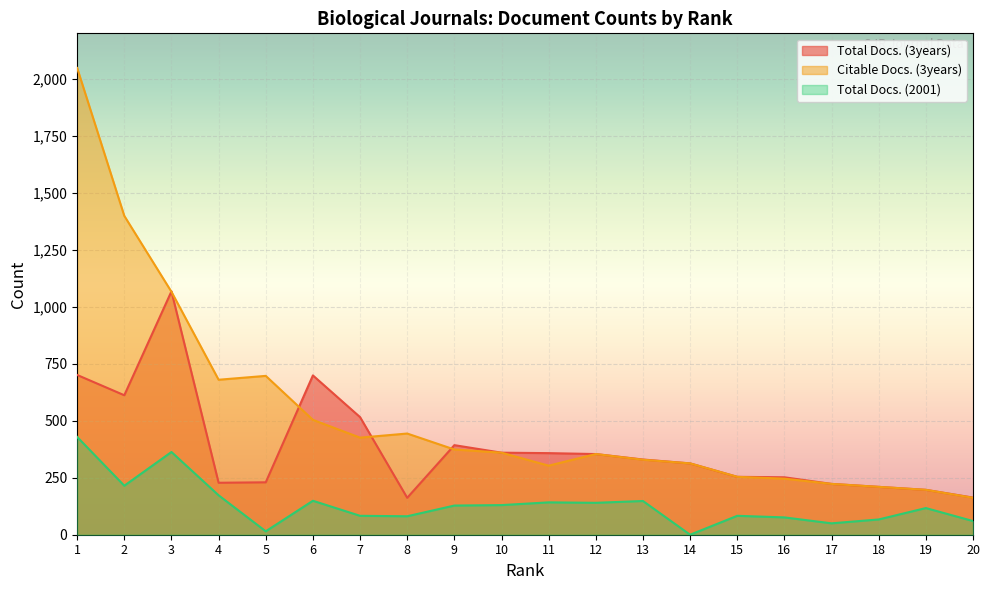

Reading left to right, list all the values displayed in this chart.

Total Docs. (3years): 1=701	2=612	3=1068	4=228	5=230	6=699	7=516	8=162	9=393	10=360	11=358	12=354	13=330	14=313	15=254	16=252	17=223	18=210	19=197	20=163
Citable Docs. (3years): 1=2048	2=1399	3=1066	4=680	5=697	6=504	7=426	8=444	9=374	10=360	11=303	12=354	13=329	14=313	15=254	16=246	17=223	18=210	19=197	20=162
Total Docs. (2001): 1=429	2=215	3=363	4=173	5=15	6=149	7=83	8=81	9=128	10=130	11=142	12=140	13=148	14=0	15=83	16=76	17=50	18=67	19=117	20=60